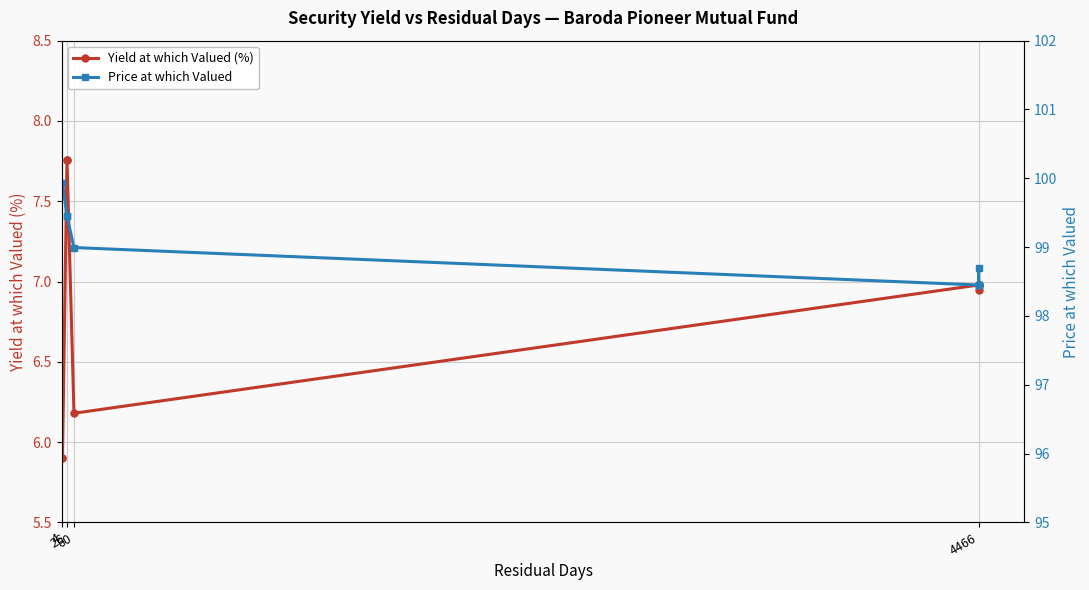

What is the value of the Yield at which Valued (%) point at the 8th from the left?

7.0